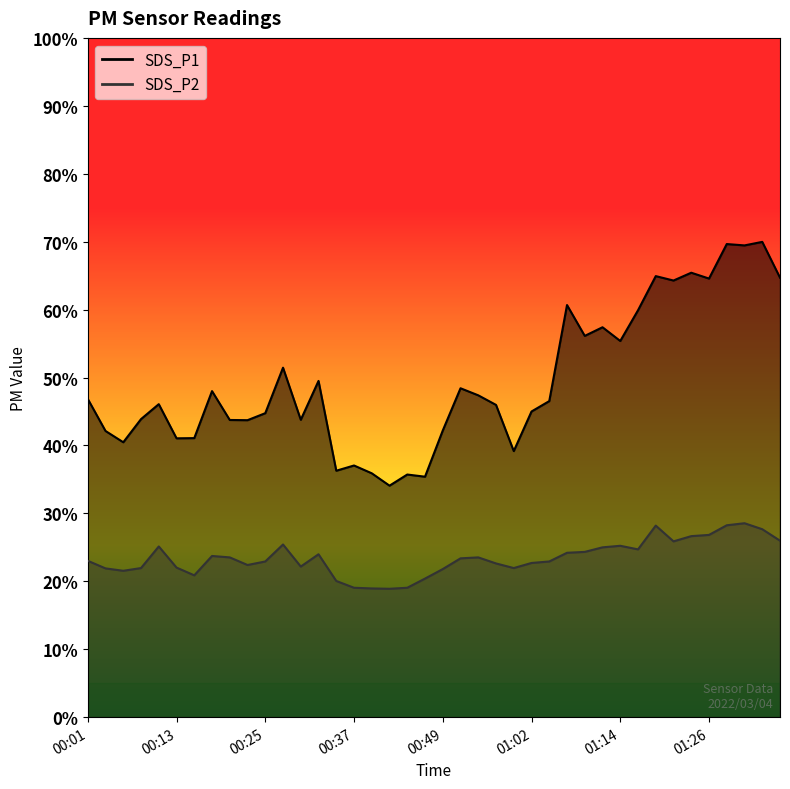

What is the sum of all SDS_P1 values?

1978.0